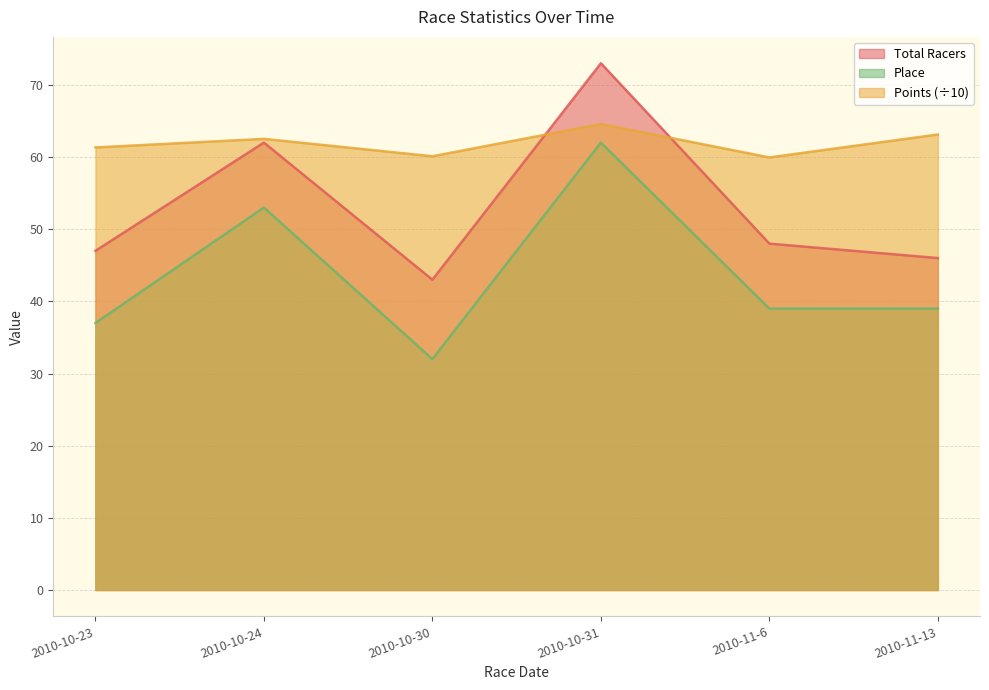

At which category is the sum across all series the highest?

2010-10-31